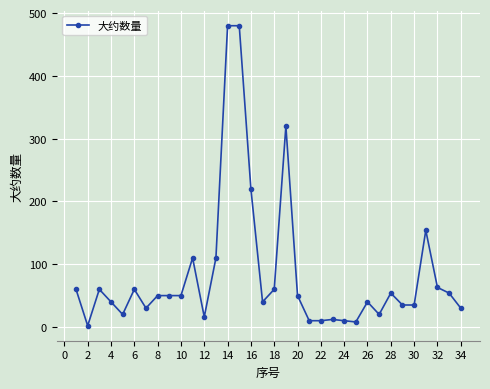

What is the maximum value shown in the chart?

480